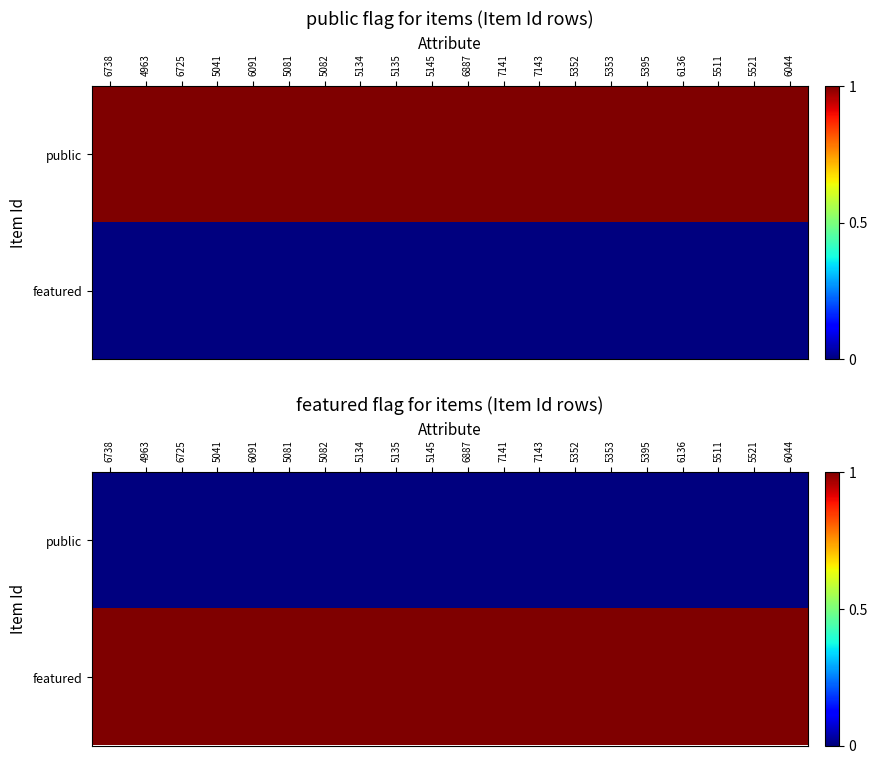

At how many categories does at least one series exceed 0?

20